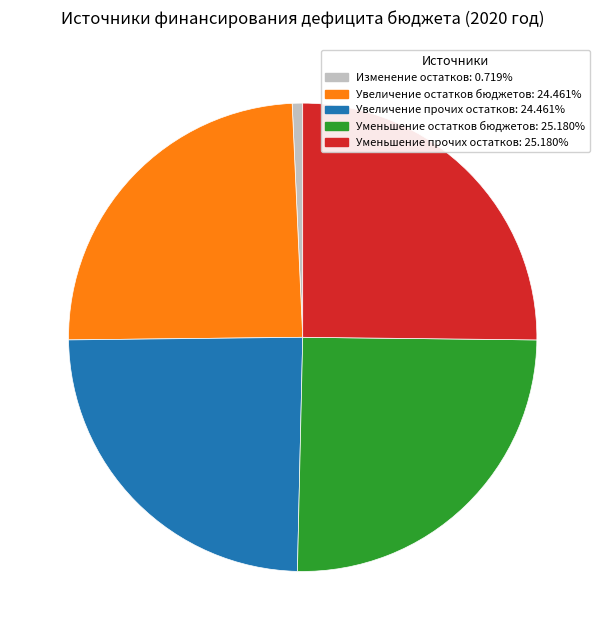

Is there any slice that represents more than half of the pie?

No